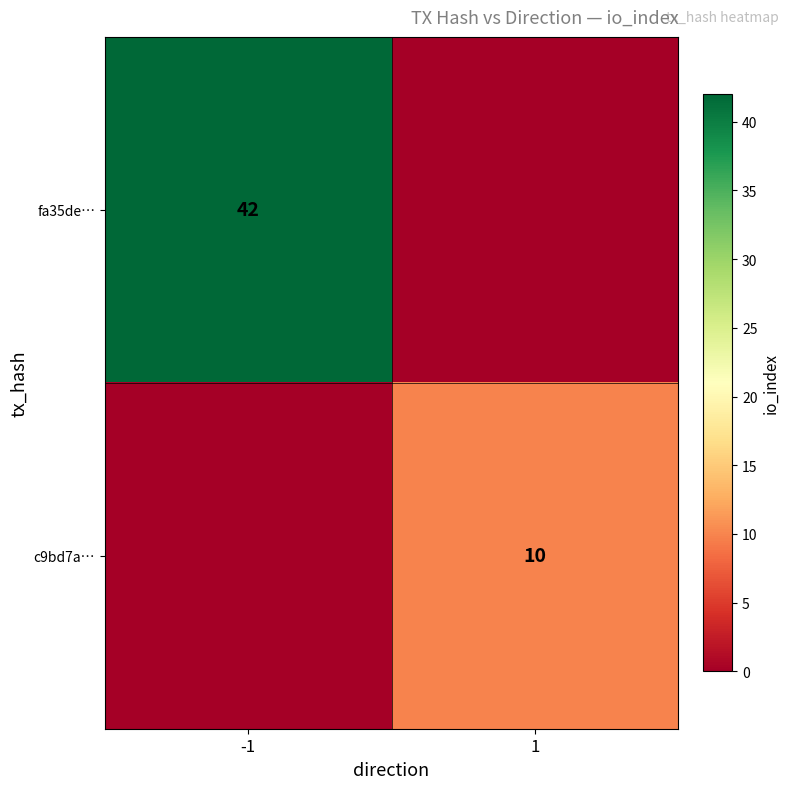

At which category is the sum across all series the highest?

-1